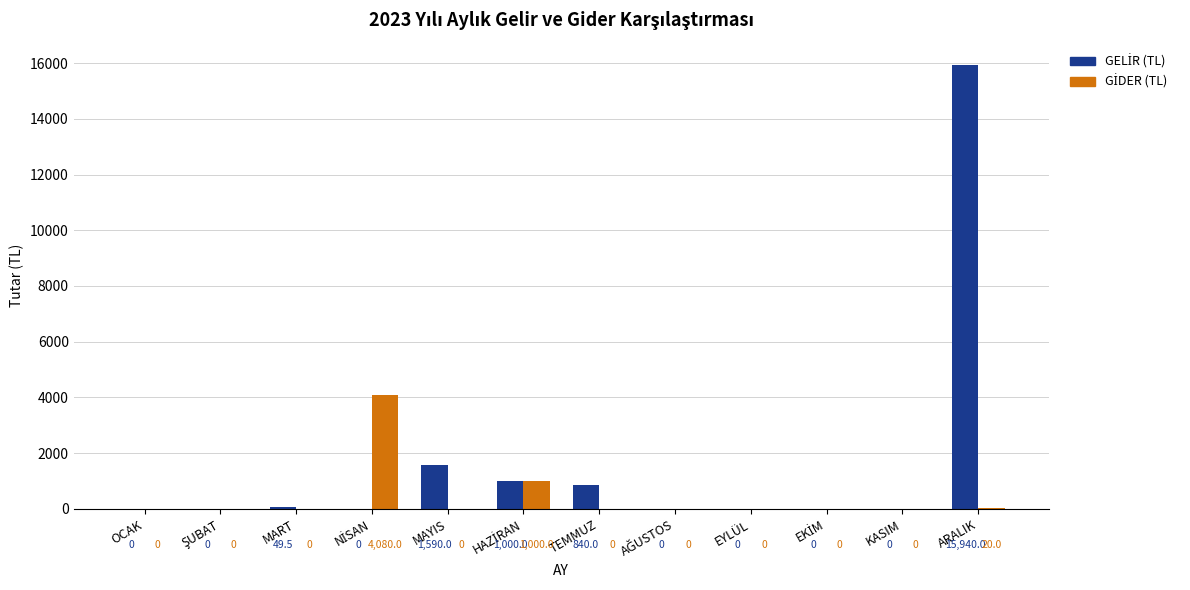

Which label corresponds to the largest value in the chart?

ARALIK